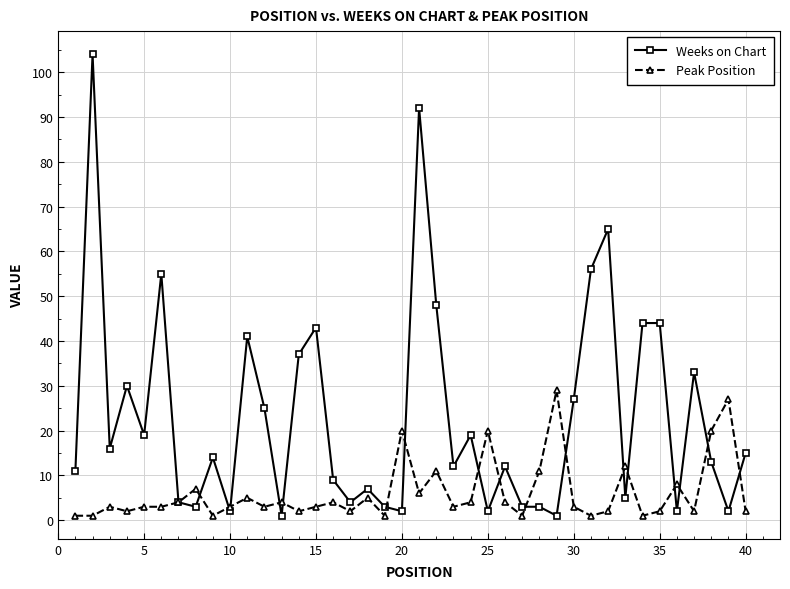

What are all the series names shown in the legend?

Weeks on Chart, Peak Position